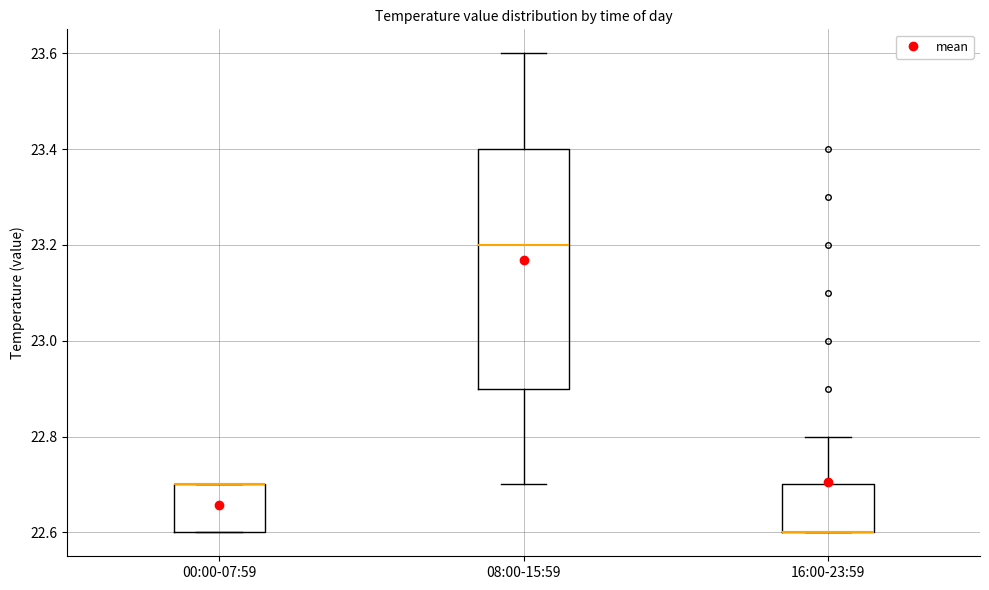

Comparing the boxes themselves (not the whiskers), which one is the tallest?

08:00-15:59